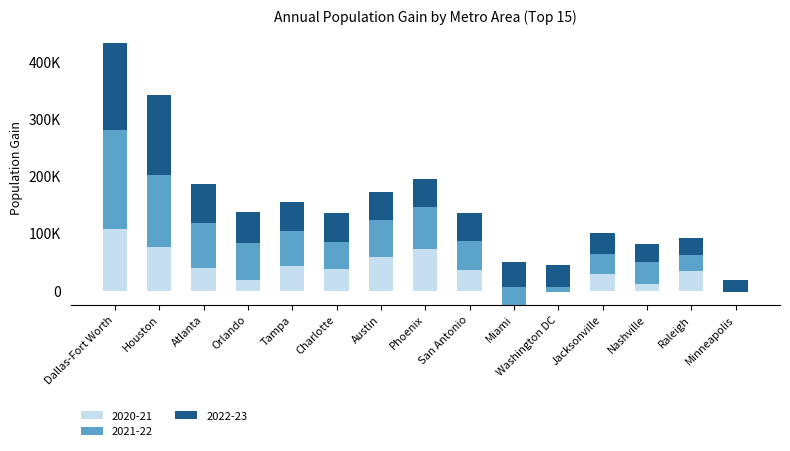

How many values in the 2020-21 series exceed 36574?

7